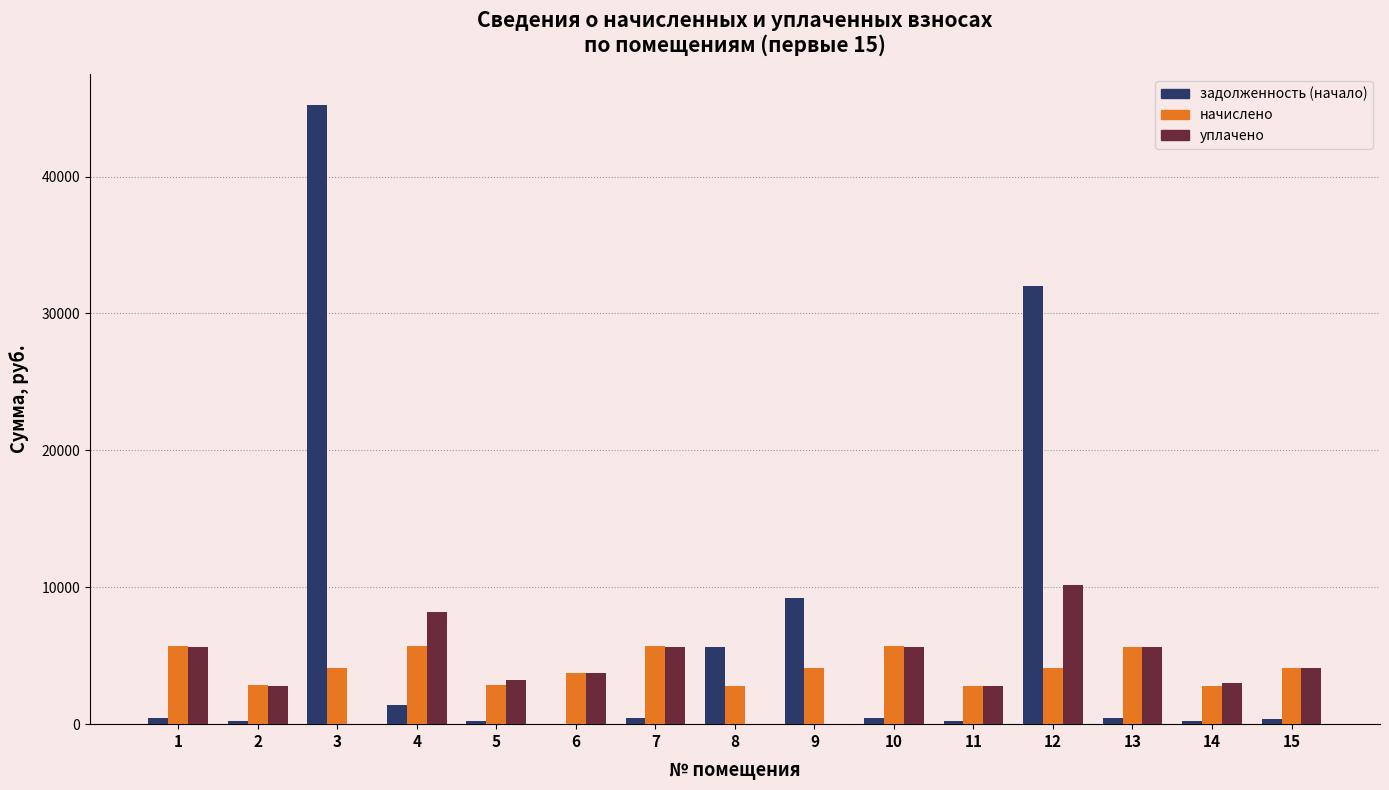

The value of уплачено at 11 is 4601.8. True or false?

False